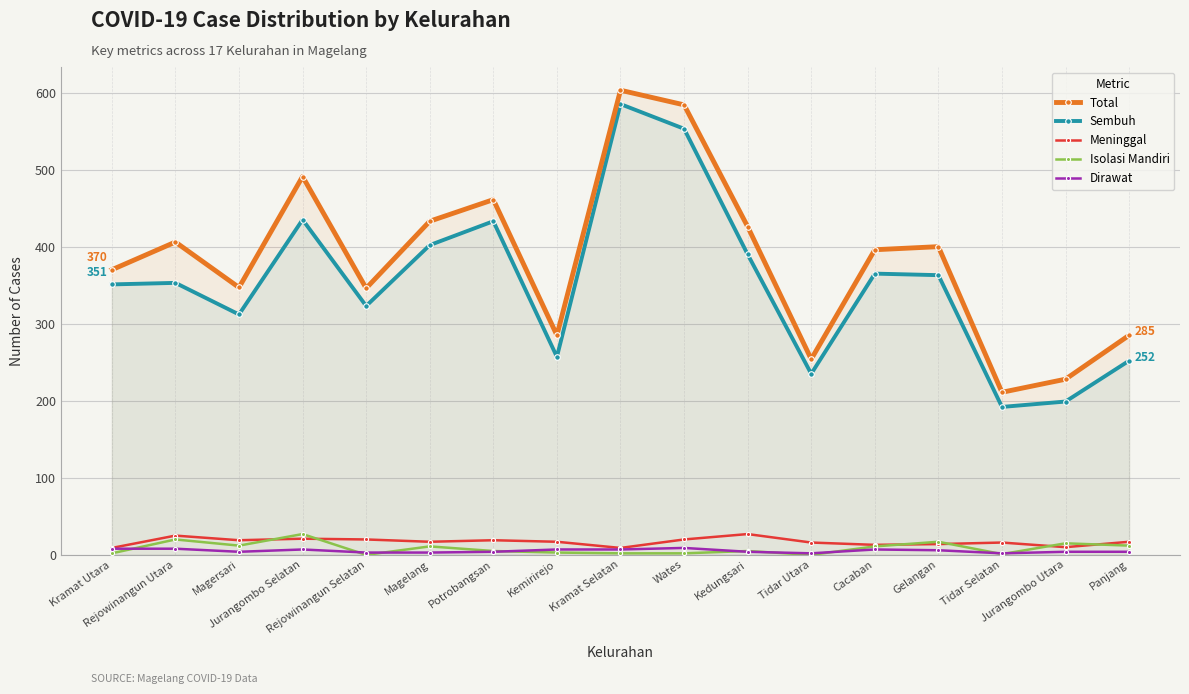

How many interior local peaks does the Dirawat series have?

3